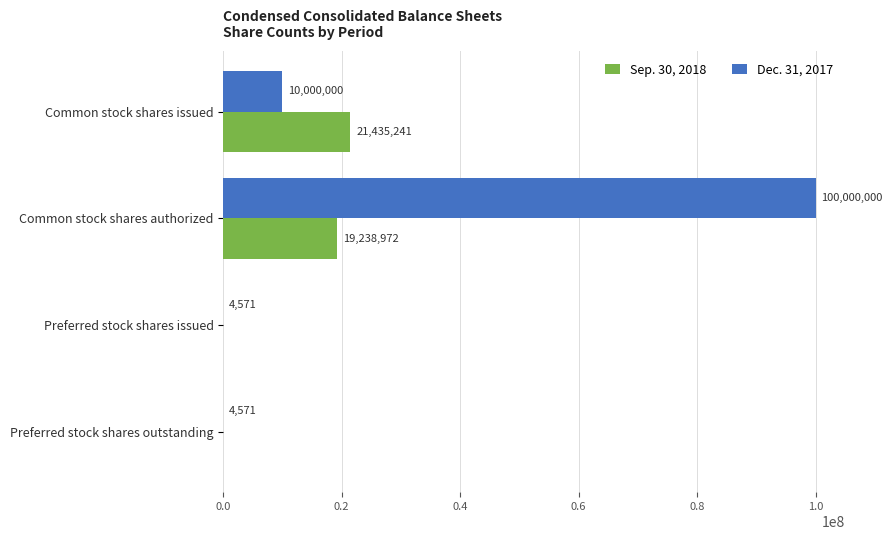

Is it true that Dec. 31, 2017 equals 4571 at Preferred stock shares issued?

True